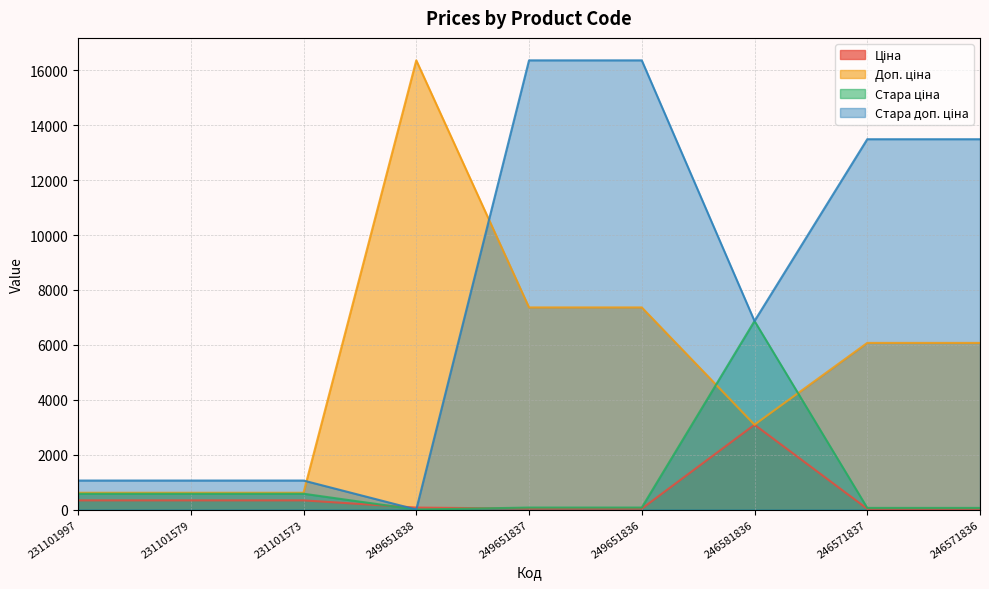

List the labels in order of Стара доп. ціна value, largest first.

249651837, 249651836, 246571837, 246571836, 246581836, 231101997, 231101579, 231101573, 249651838